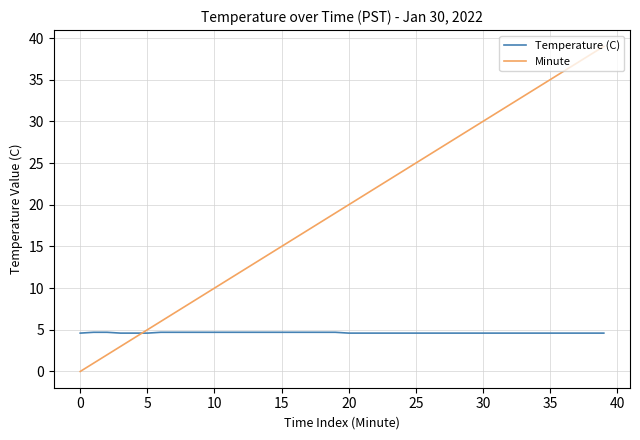

Which series has the largest range (max minus min)?

Minute